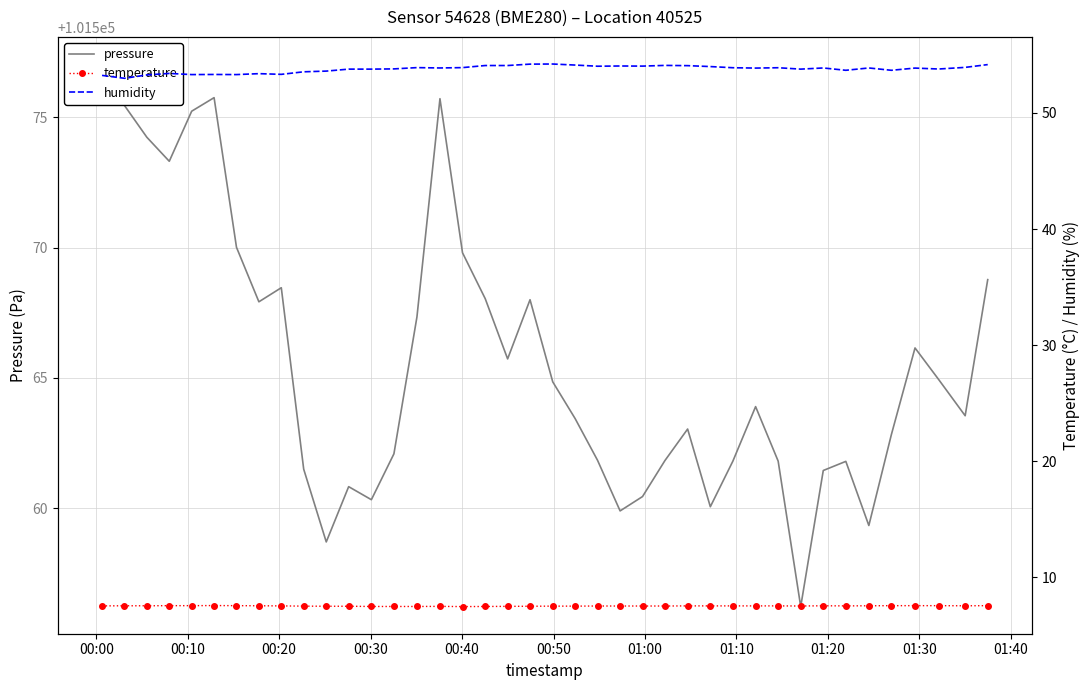

How many lines are shown in the chart?

3